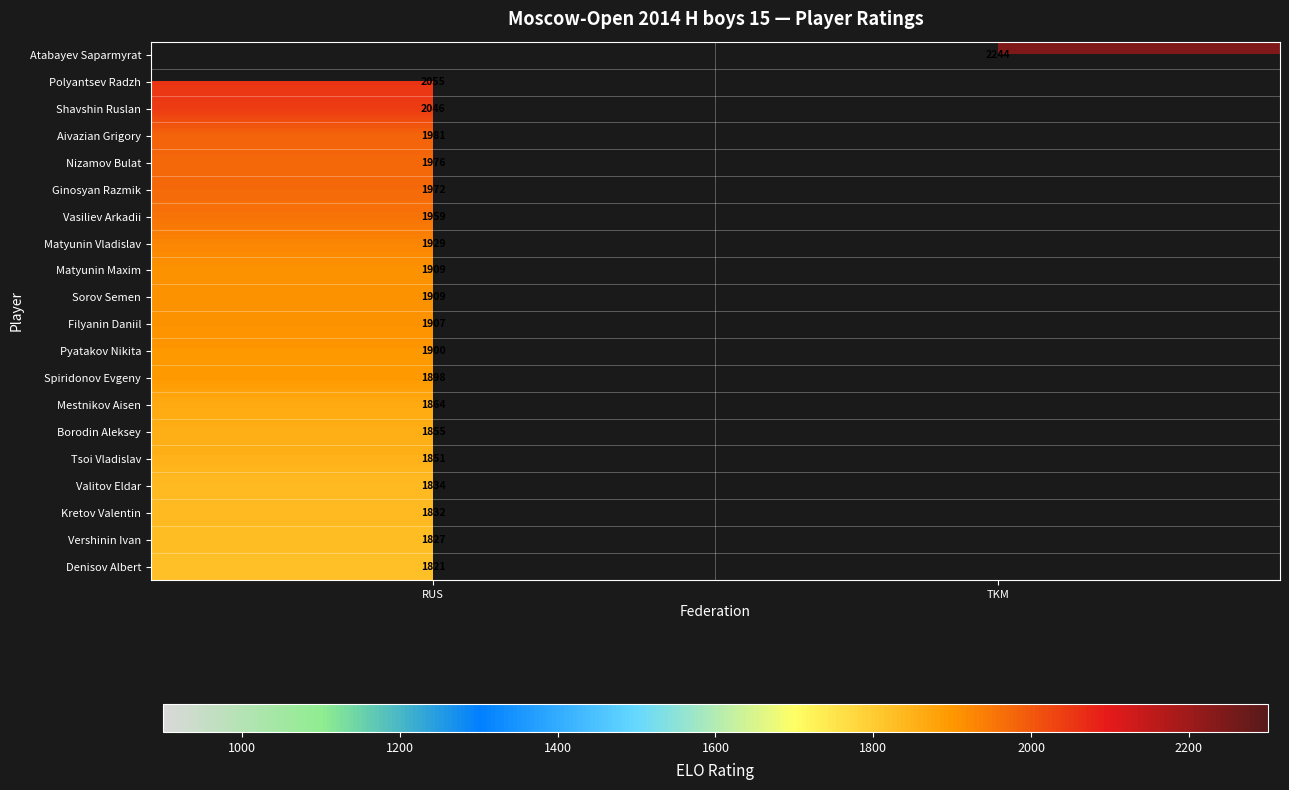

Is the value of Sorov Semen at RUS greater than the value of Atabayev Saparmyrat at TKM?

No